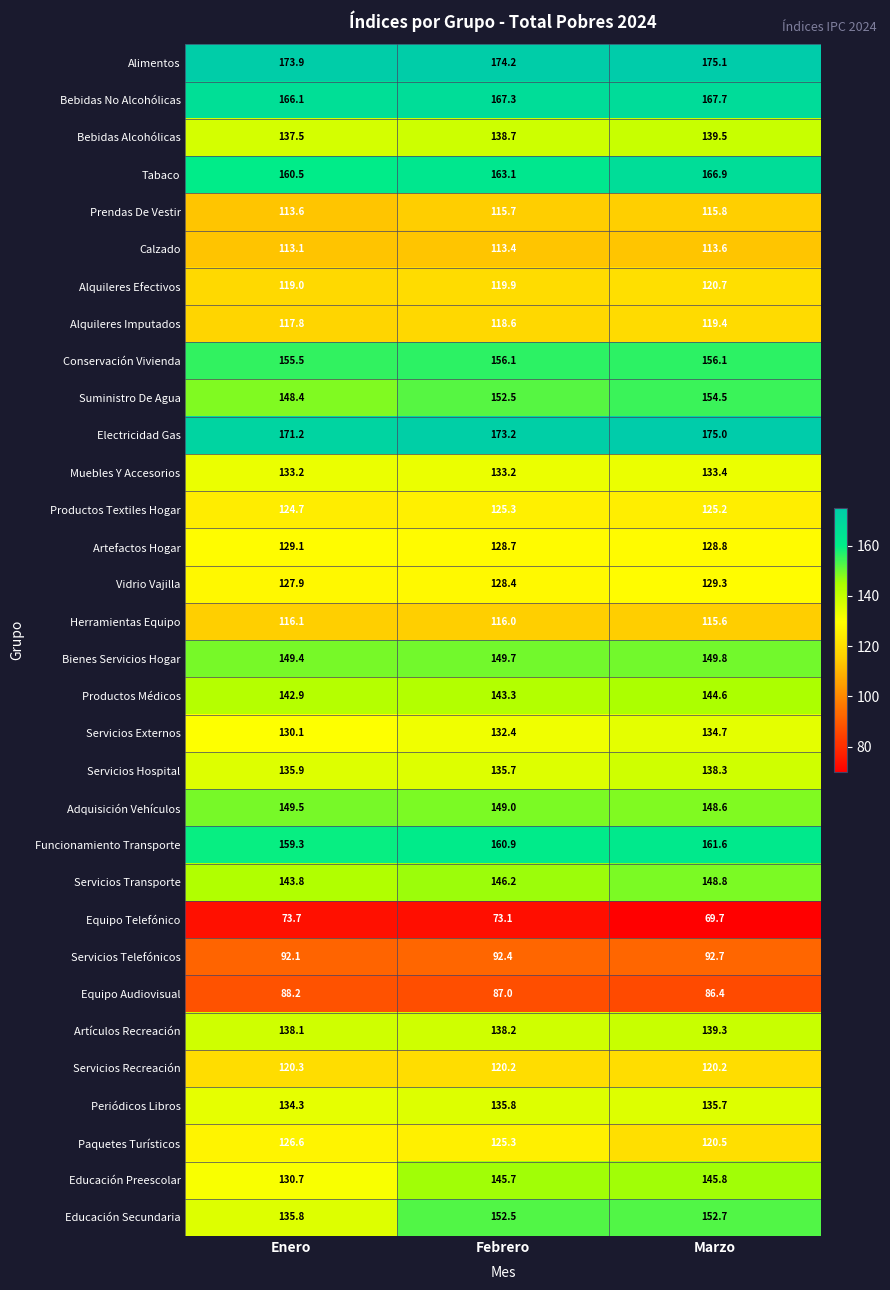

Which series changed the most between Enero and Febrero?

Educación Secundaria